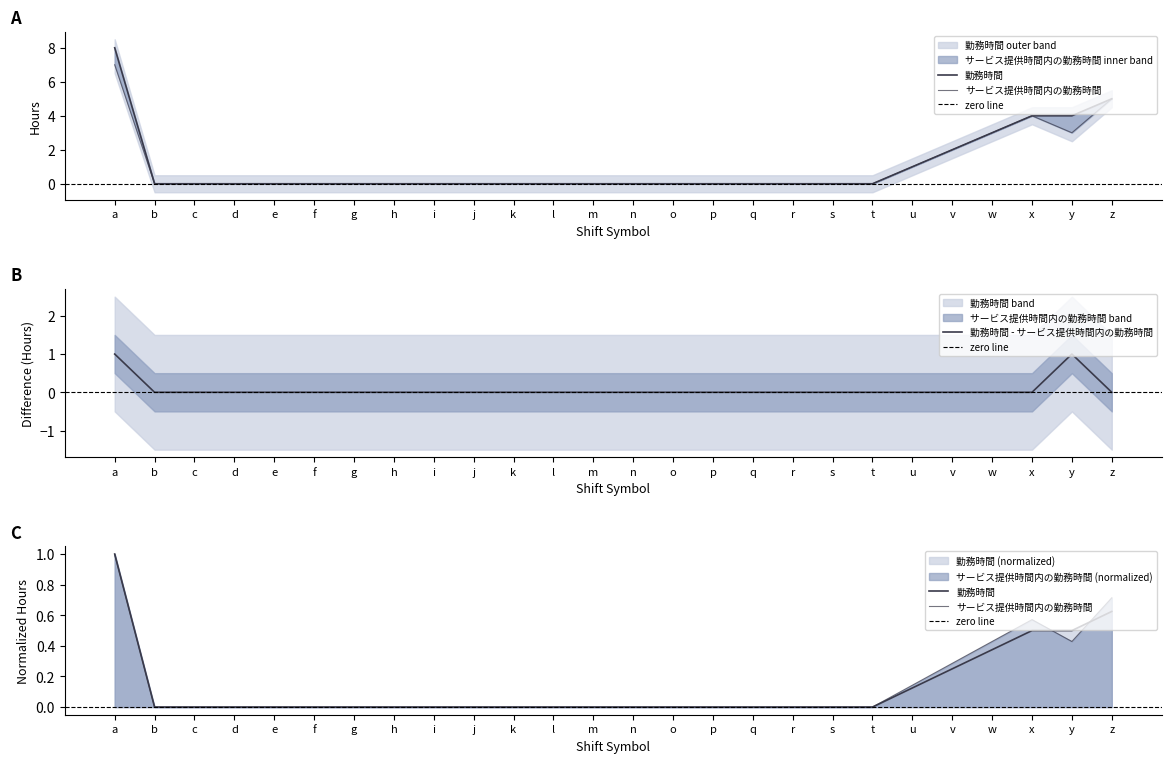

Is the value of サービス提供時間内の勤務時間 at g greater than the value of 勤務時間 at w?

No